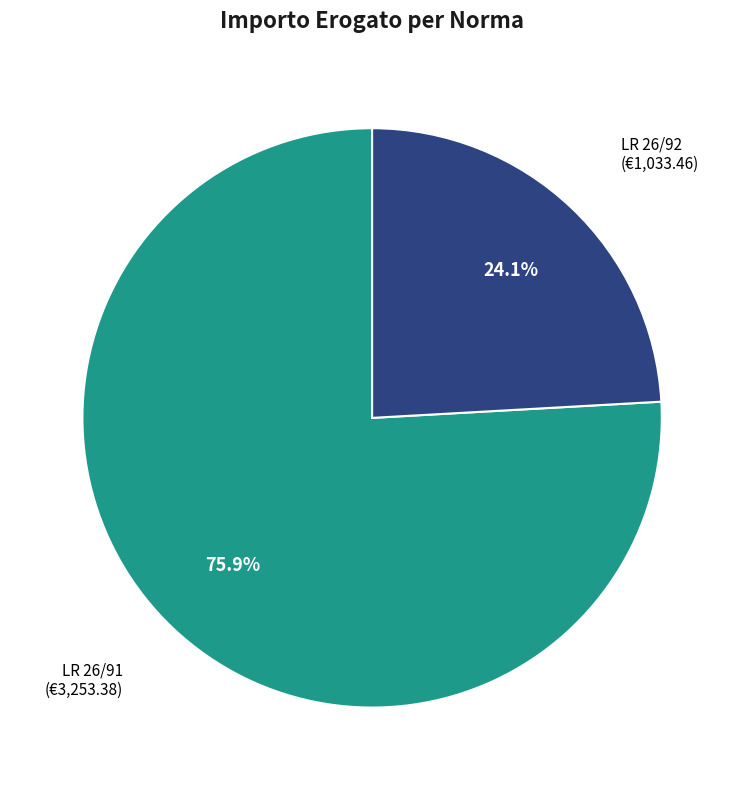

To the nearest percent, what is the average slice percentage?

50%